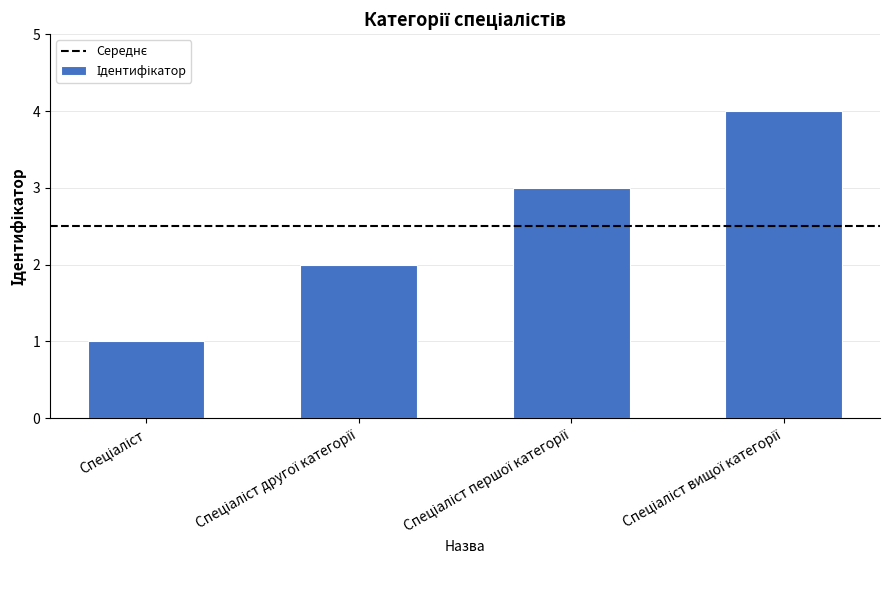

What is the maximum value shown in the chart?

4